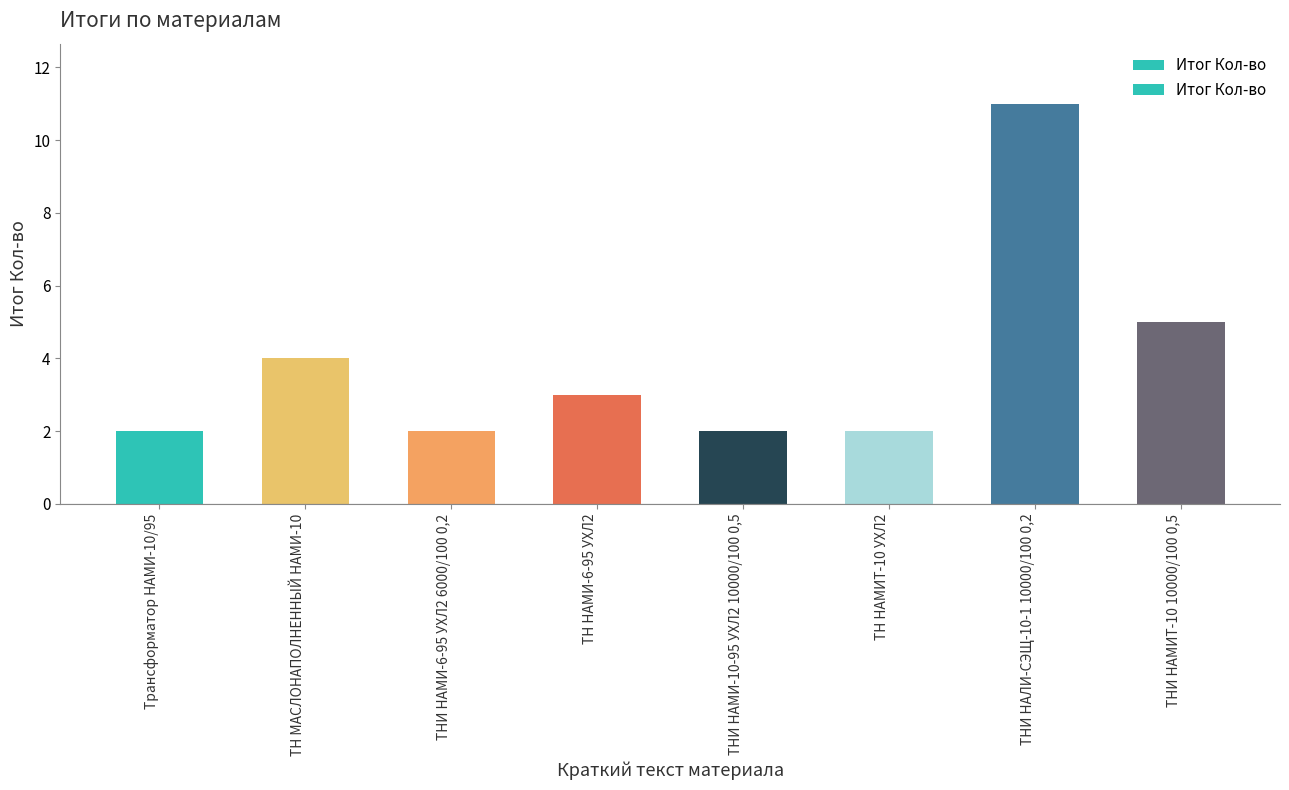

What is the change in value from ТН МАСЛОНАПОЛНЕННЫЙ НАМИ-10 to ТНИ НАМИ-6-95 УХЛ2 6000/100 0,2?

-2